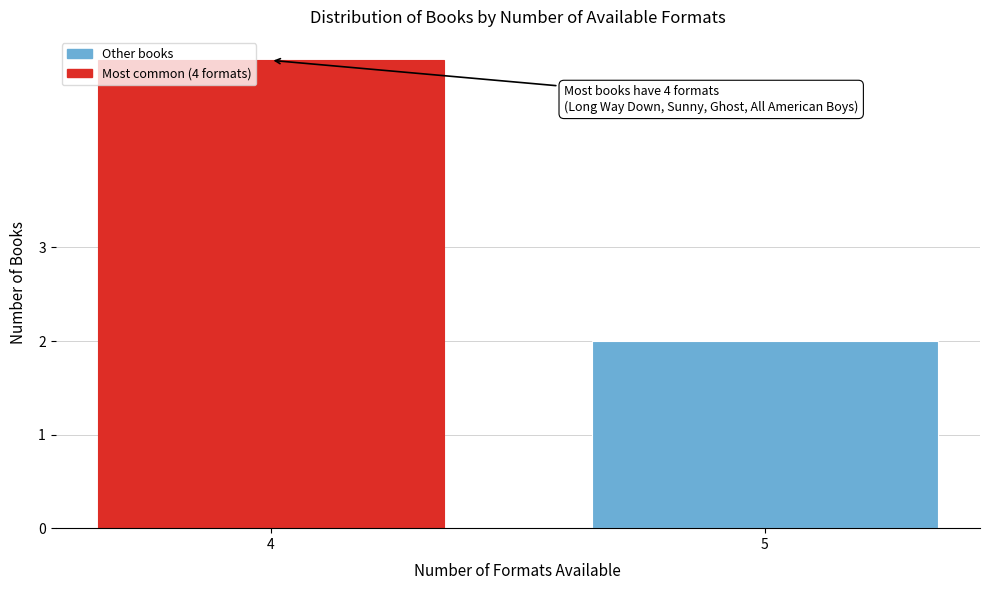

Reading left to right, transcribe all the data shown in this chart.

4=5	5=2